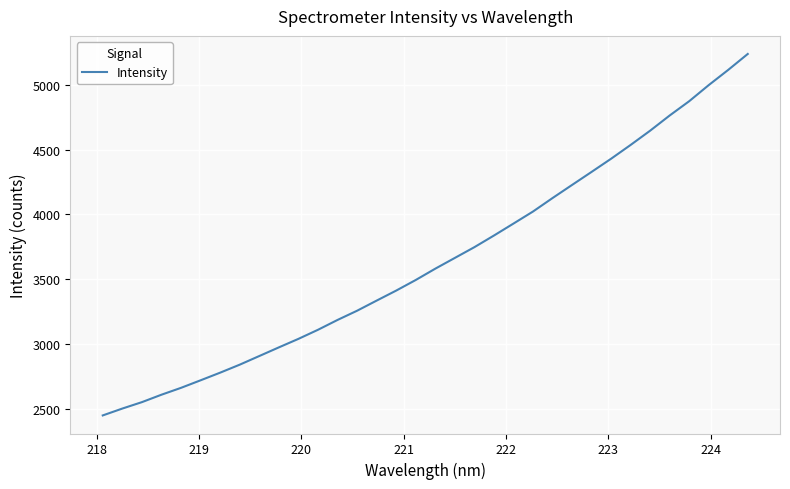

What is the minimum value shown in the chart?

2451.0